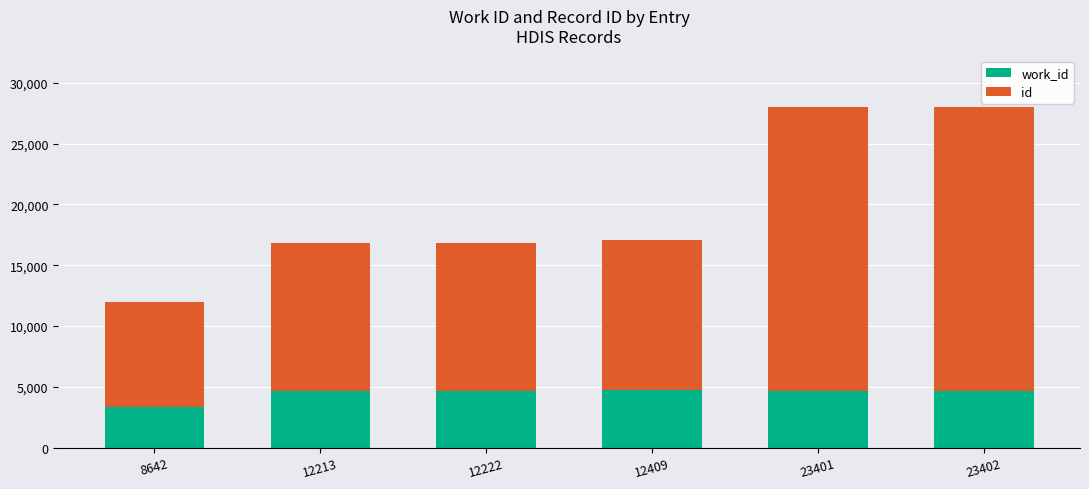

How many series are shown in this chart?

2